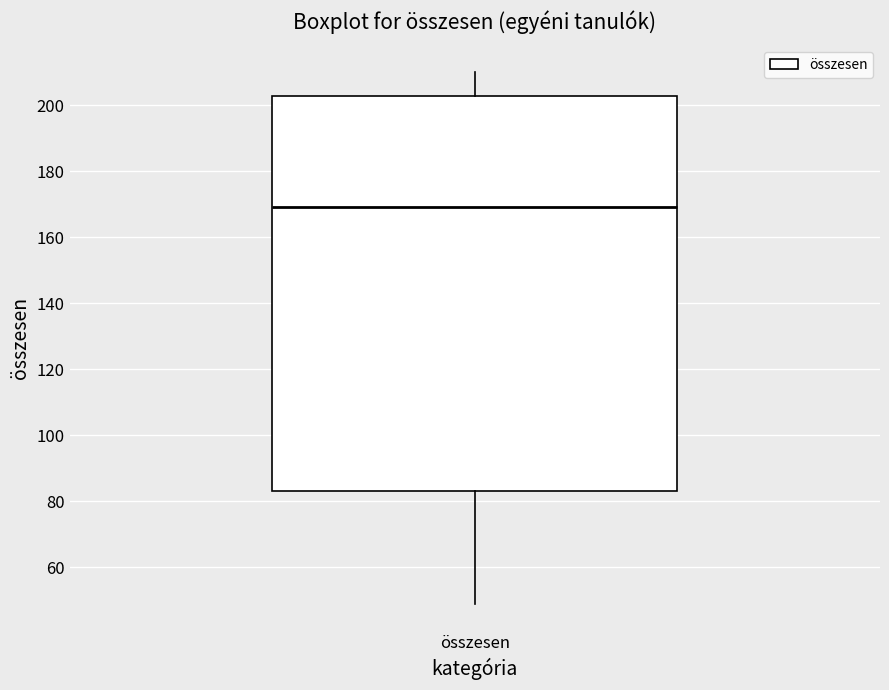

Transcribe this box plot: give where the median line is, the range the box spans, and where the two whiskers end, as read against the y-axis. The values are not printed on the chart, so give them approximately, as read against the axis.

median 170, box 84 to 202, whiskers 50 to 210